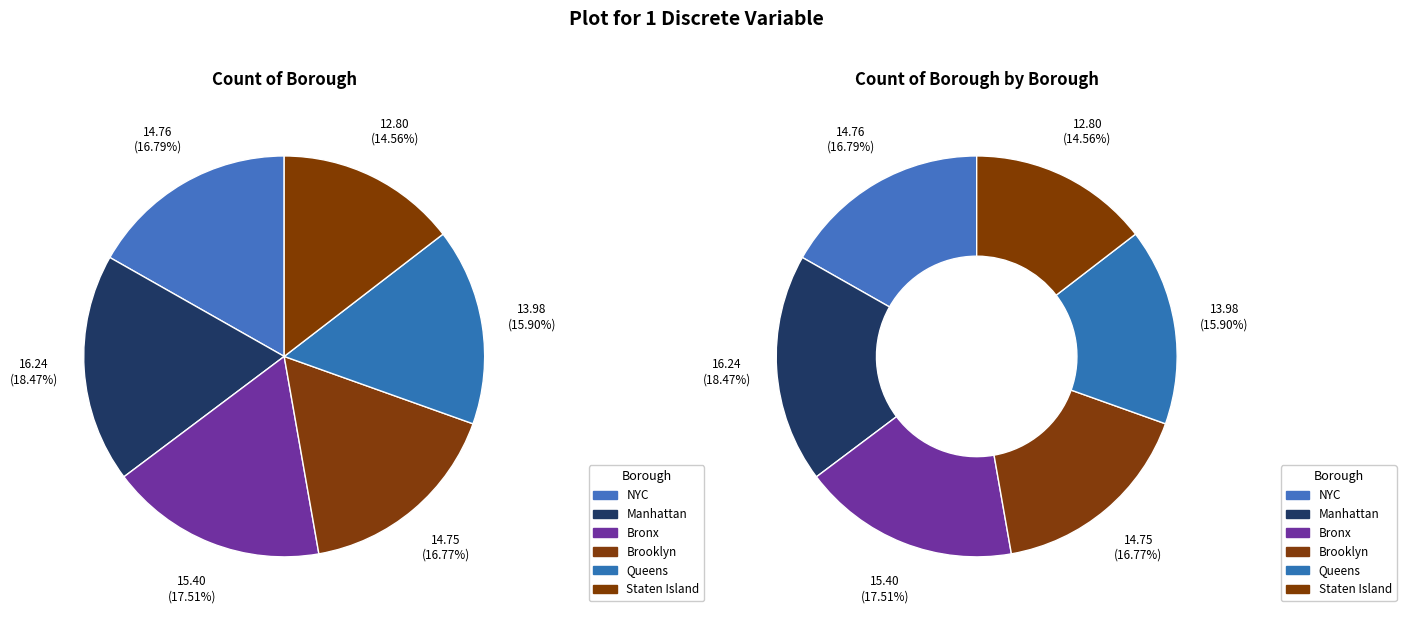

How many segments does this pie chart have?

6